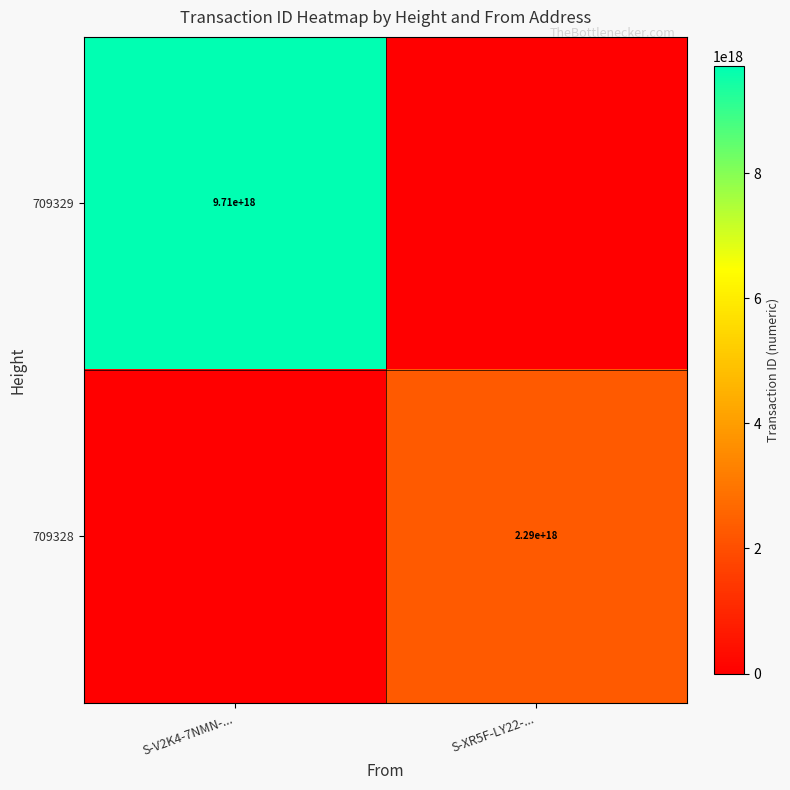

Is the value of 709329 at S-V2K4-7NMN-... greater than the value of 709328 at S-XR5F-LY22-...?

Yes